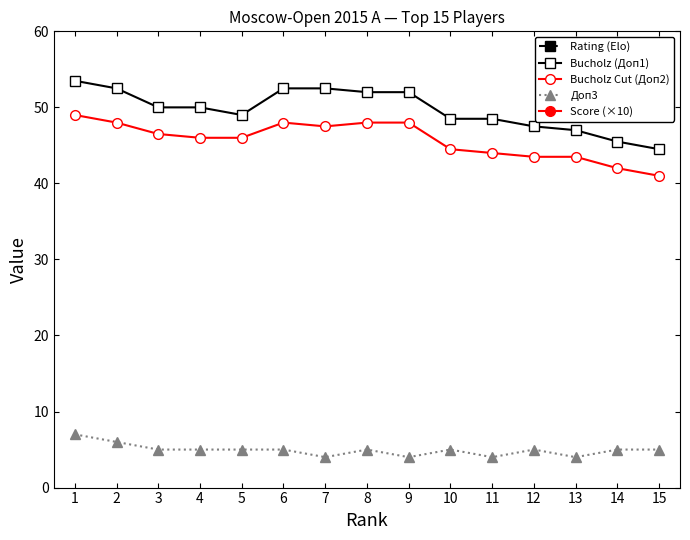

What is the value of the Доп3 point at the 5th from the left?

5.0